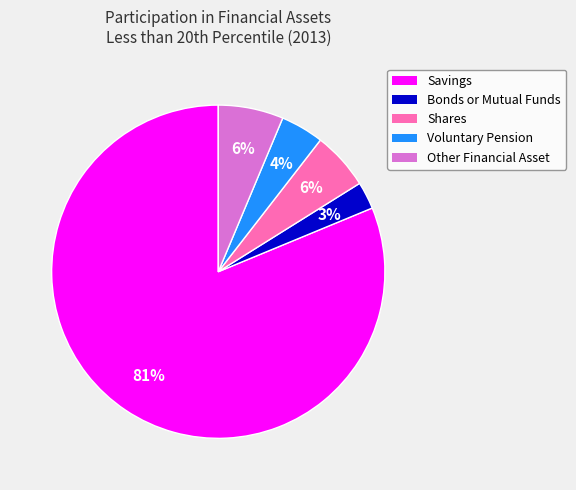

Which has a higher value, Bonds or Mutual Funds or Voluntary Pension?

Voluntary Pension